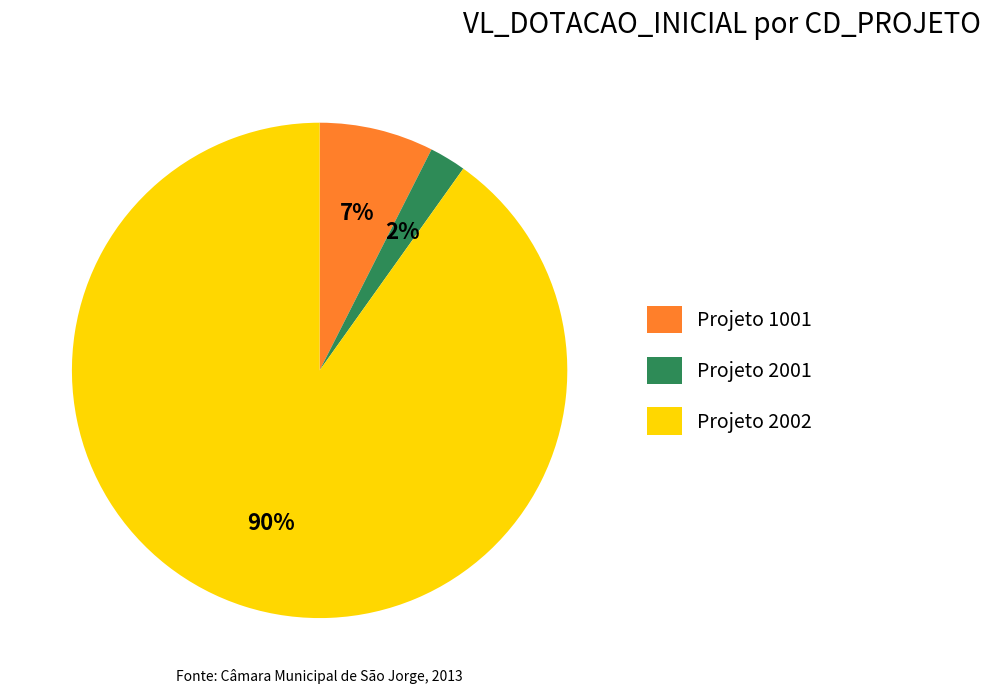

Which has a higher value, Projeto 2002 or Projeto 2001?

Projeto 2002